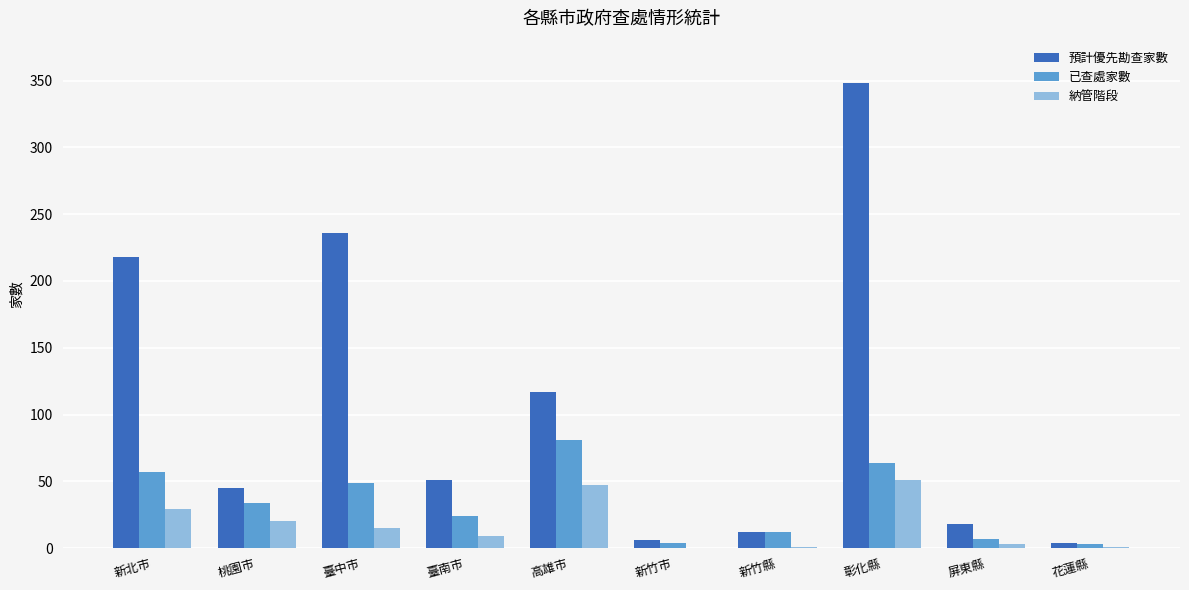

What is the greatest value displayed?

348